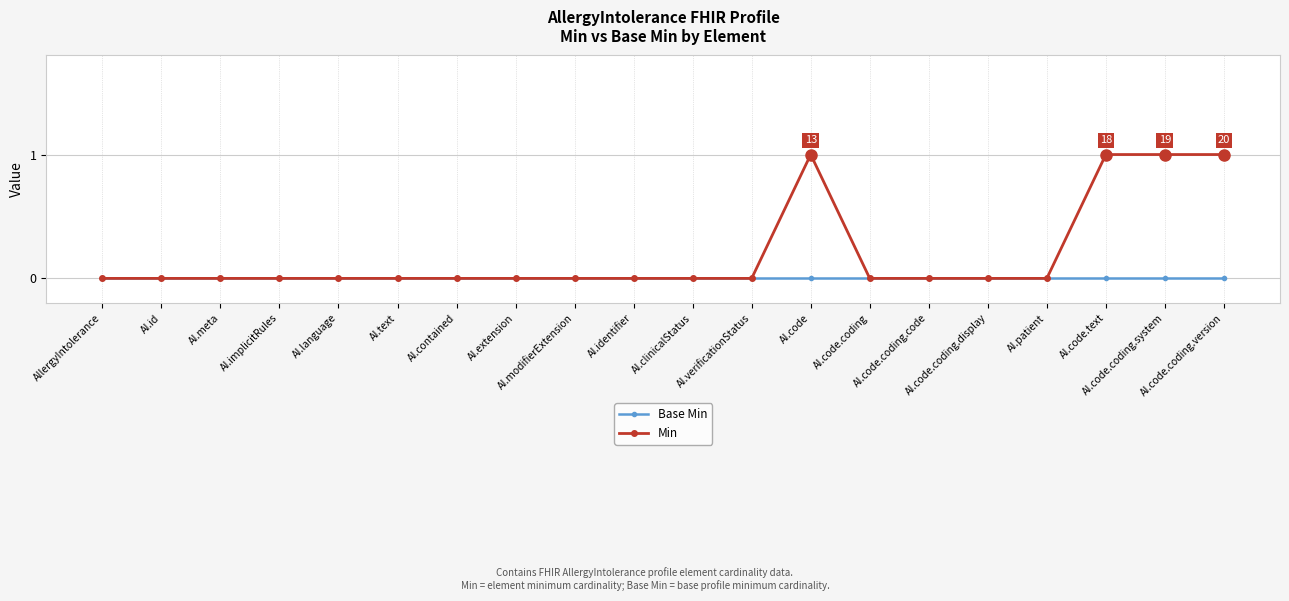

Rank the series by their average value, from highest to lowest.

Min, Base Min